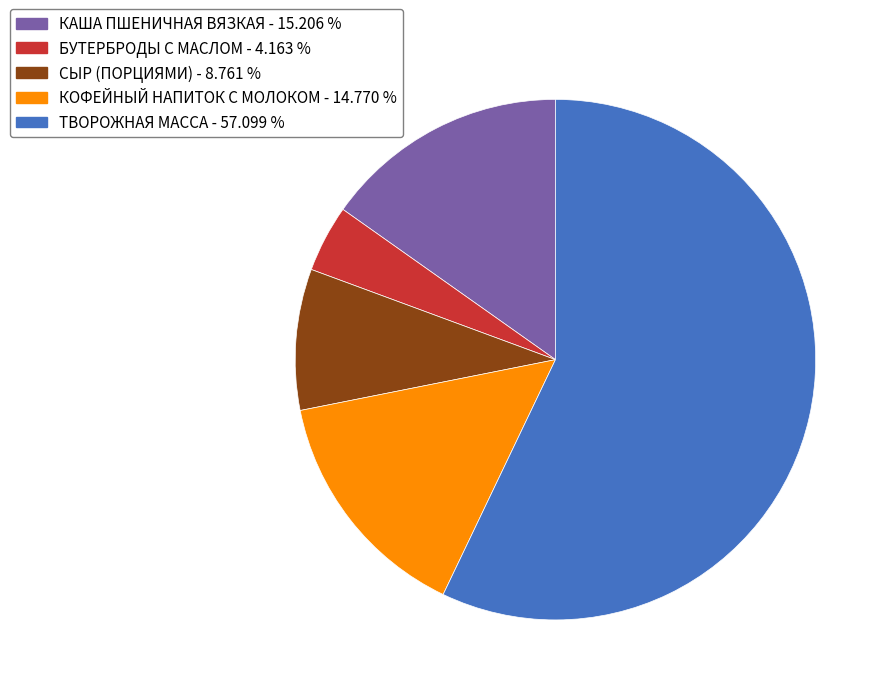

How many segments does this pie chart have?

5